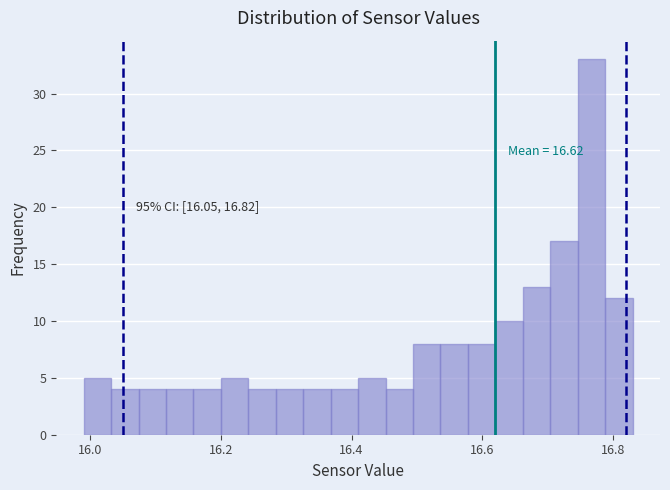

Around what value on the x-axis is the tallest bar? Give the approximate position of its centre, as read against the axis.

16.76